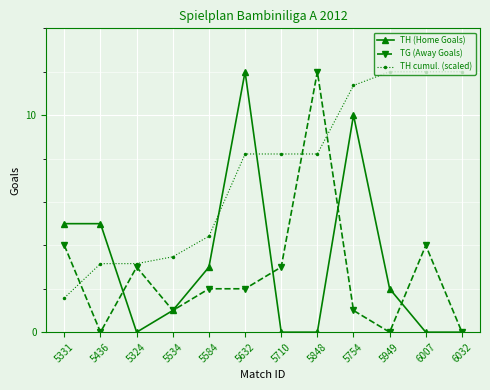

Reading left to right, what are all the values shown in this chart?

TH (Home Goals): 5331=5.0	5436=5.0	5324=0.0	5534=1.0	5584=3.0	5632=12.0	5710=0.0	5848=0.0	5754=10.0	5949=2.0	6007=0.0	6032=0.0
TG (Away Goals): 5331=4.0	5436=0.0	5324=3.0	5534=1.0	5584=2.0	5632=2.0	5710=3.0	5848=12.0	5754=1.0	5949=0.0	6007=4.0	6032=0.0
TH cumul. (scaled): 5331=1.6	5436=3.2	5324=3.2	5534=3.5	5584=4.4	5632=8.2	5710=8.2	5848=8.2	5754=11.4	5949=12.0	6007=12.0	6032=12.0